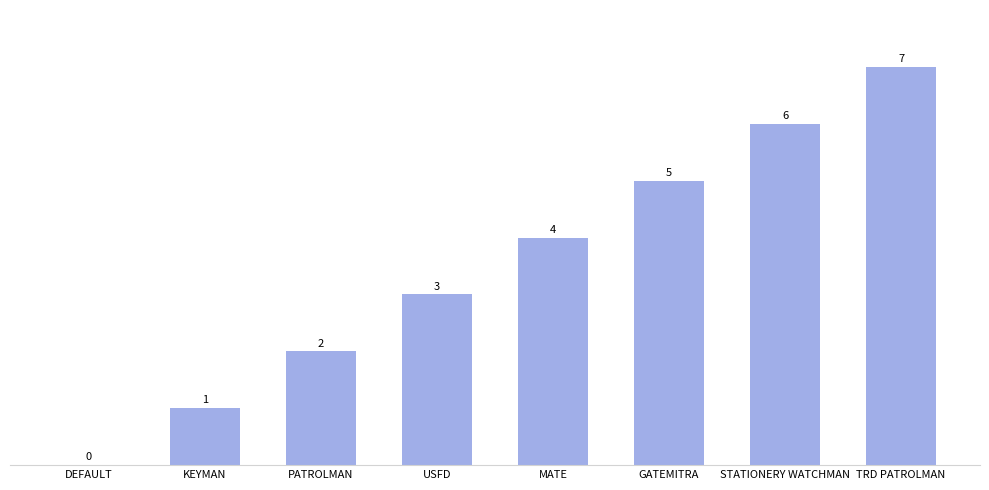

What is the sum of the values at PATROLMAN and GATEMITRA?

7